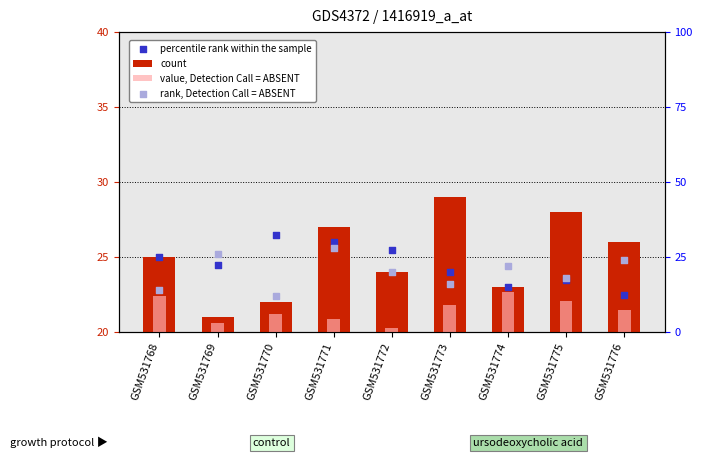

Which series contains the lowest Y value?

rank, Detection Call = ABSENT